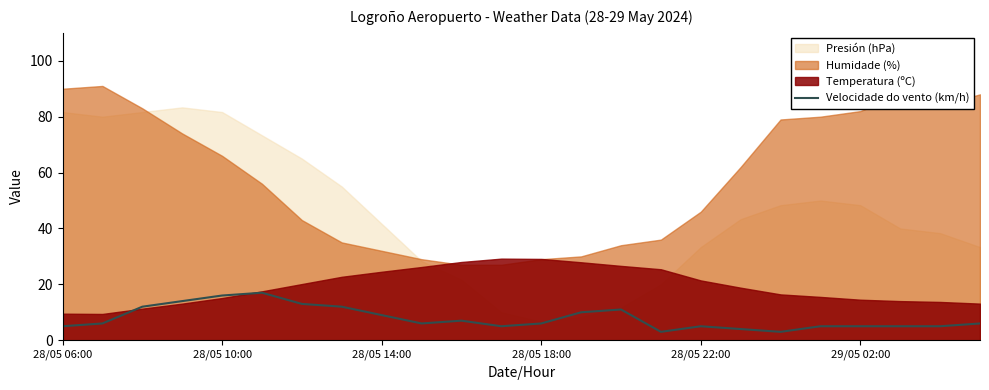

What is the minimum value shown in the chart?

3